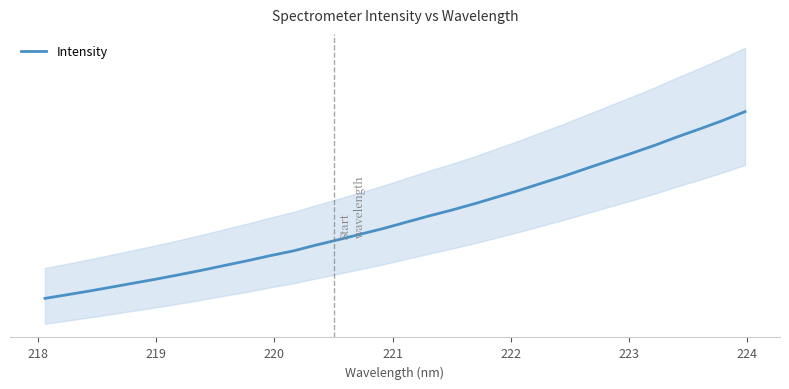

How many series are shown in this chart?

1